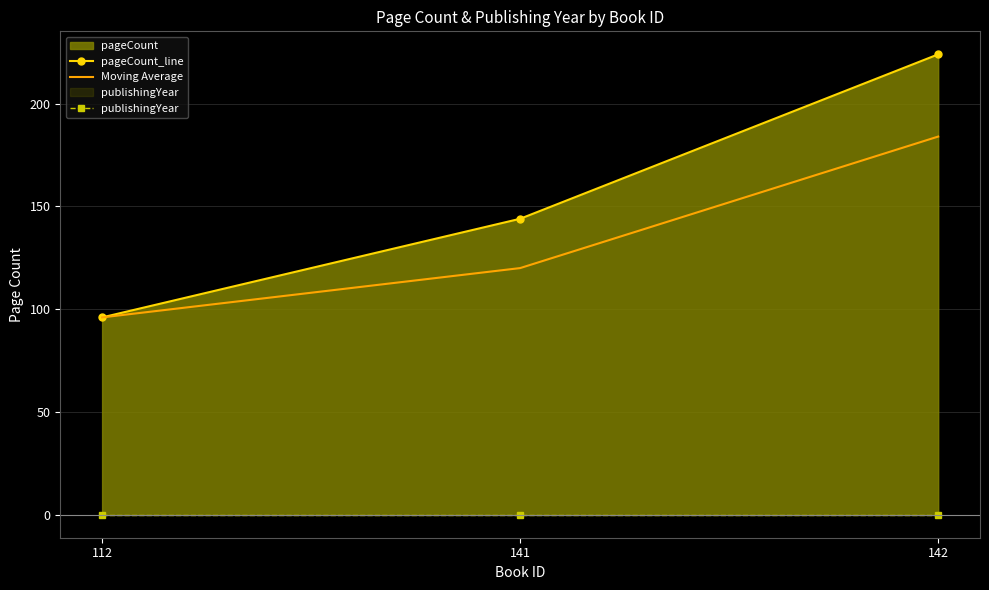

Which series has the largest total across all categories?

pageCount_line